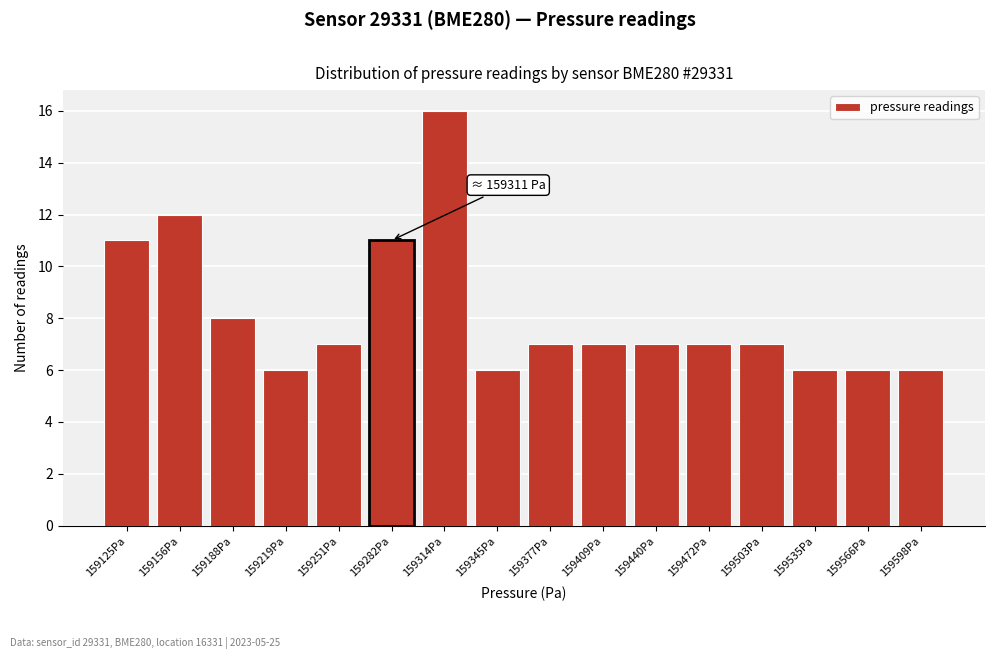

Reading right to left, list all the values displayed in this chart.

6	6	6	7	7	7	7	7	6	16	11	7	6	8	12	11